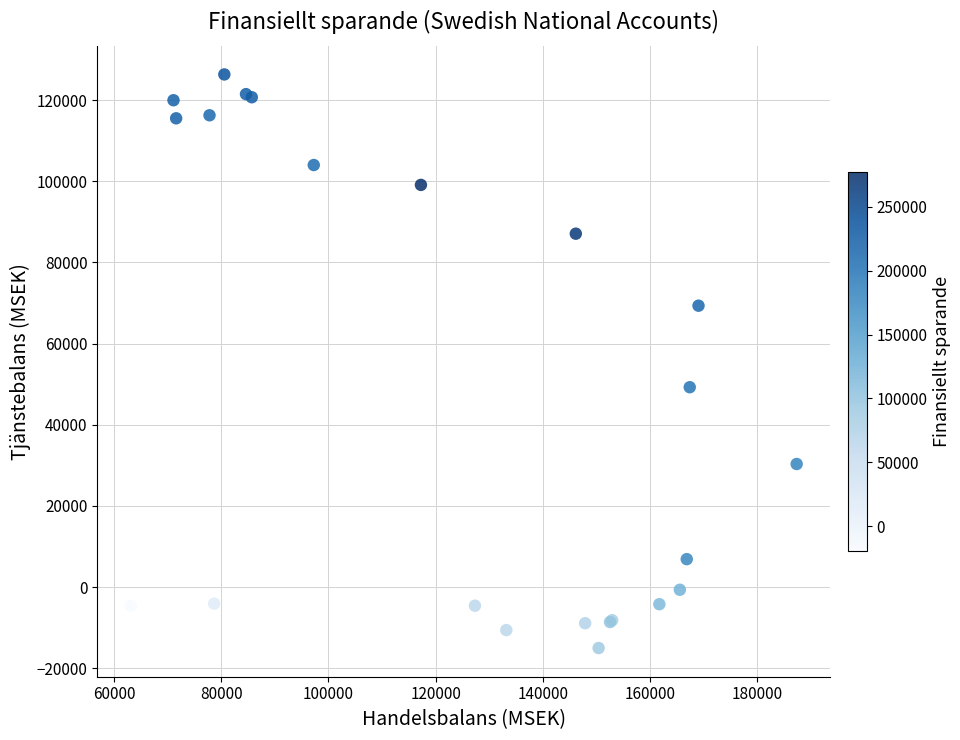

What Y value in the scatter plot is closest to 55646?

49248.0